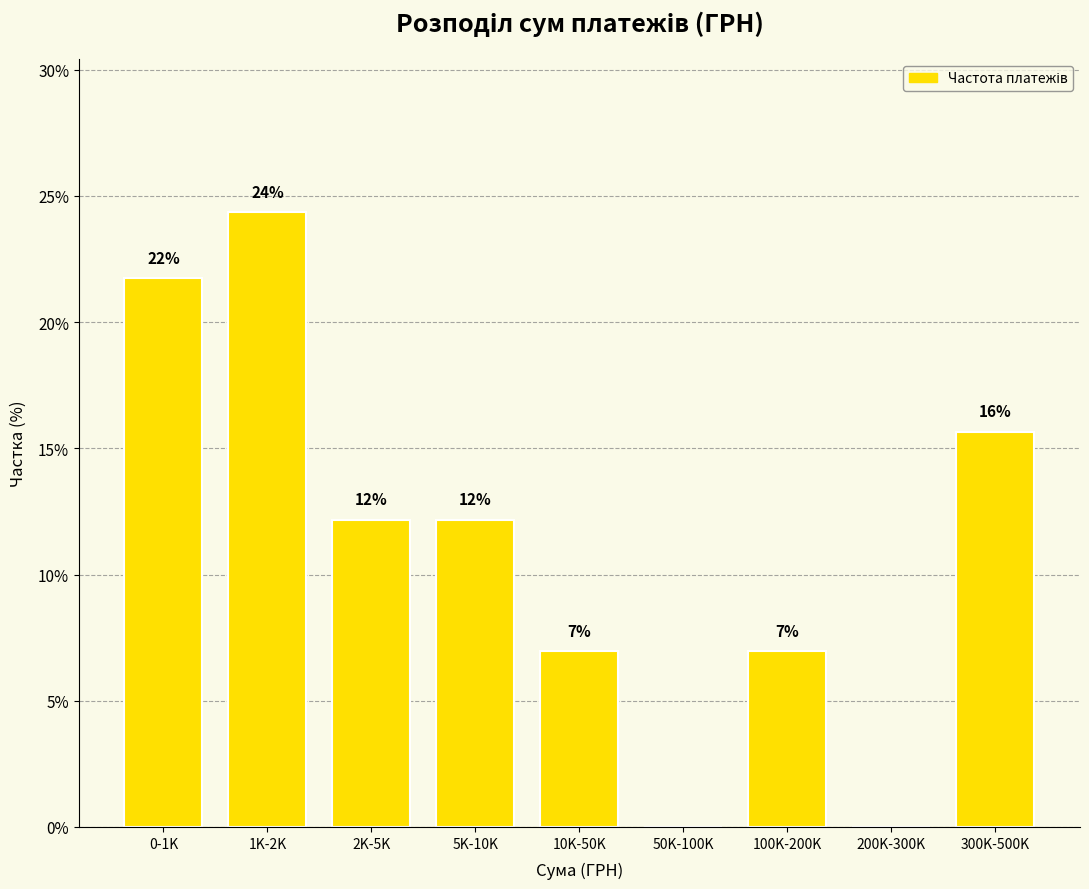

Are the bars horizontal?

No